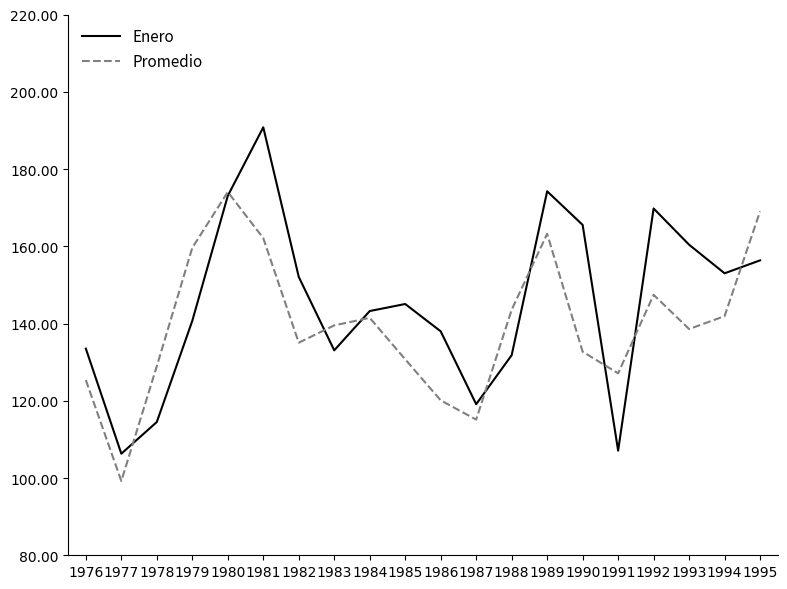

Rank the series at 1985 from highest to lowest value.

Enero, Promedio